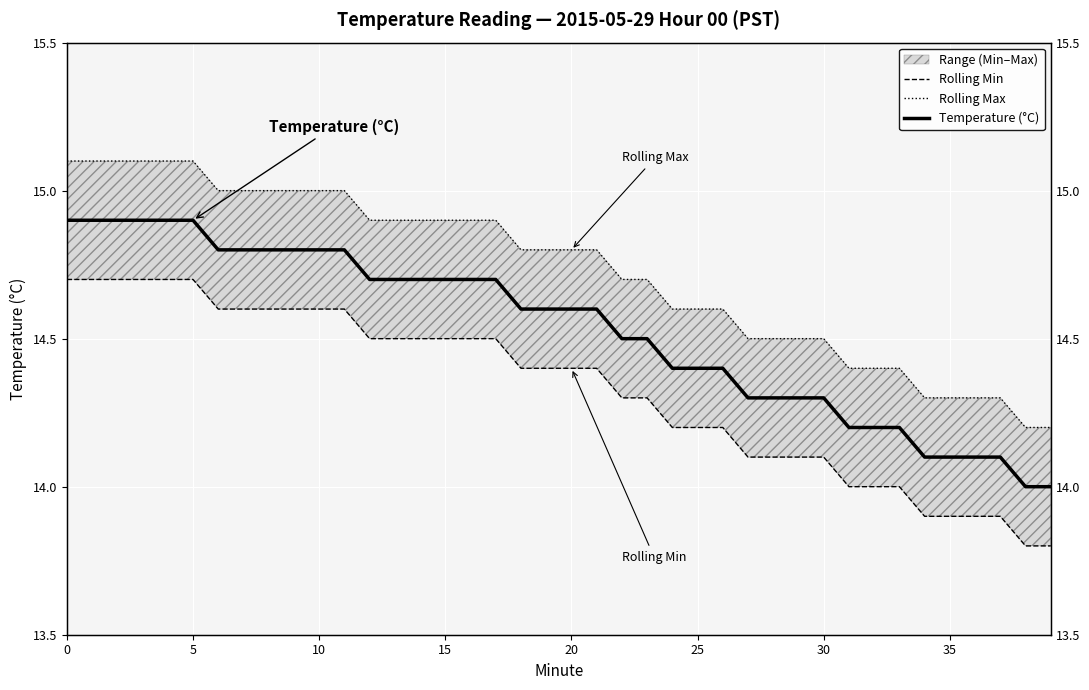

True or false: Temperature (°C) has a value of 23.4 at 5.

False